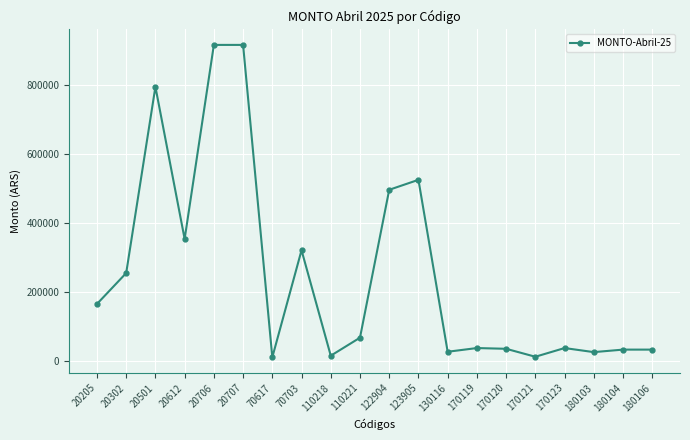

Read the value at 180103.

26785.4